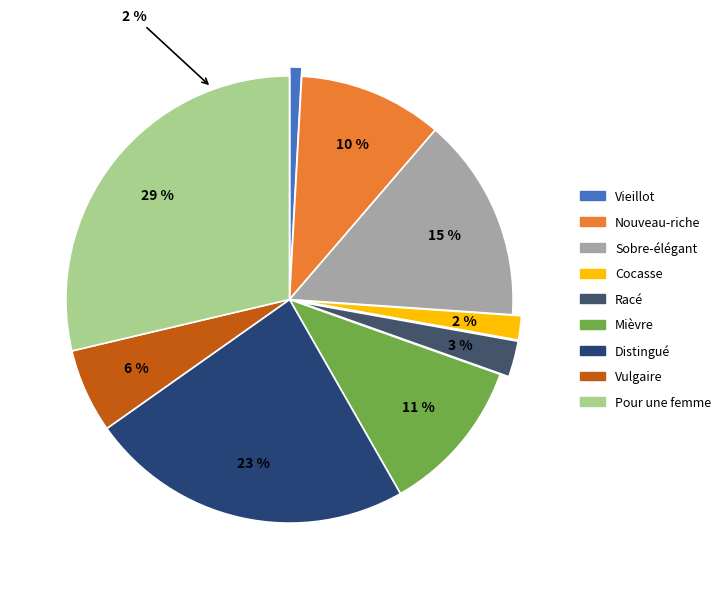

Combined, do Vulgaire and Mièvre account for over 50%?

No